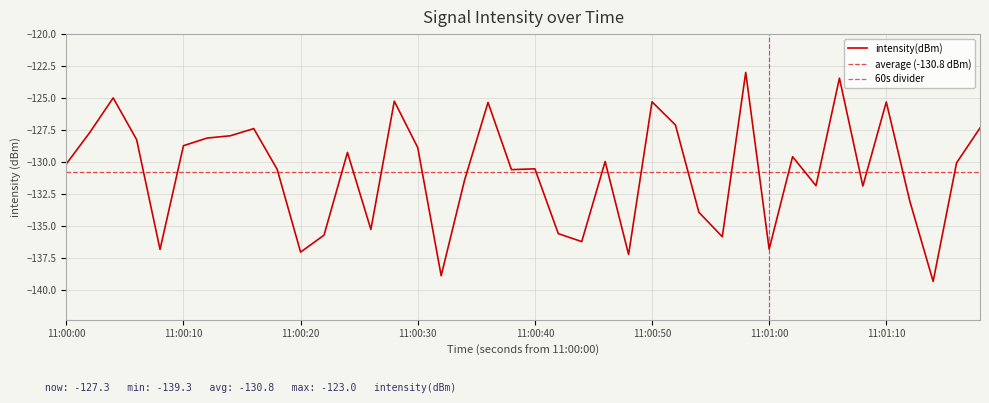

How many points are higher than both their immediate neighbors (excluding endpoints)?

12